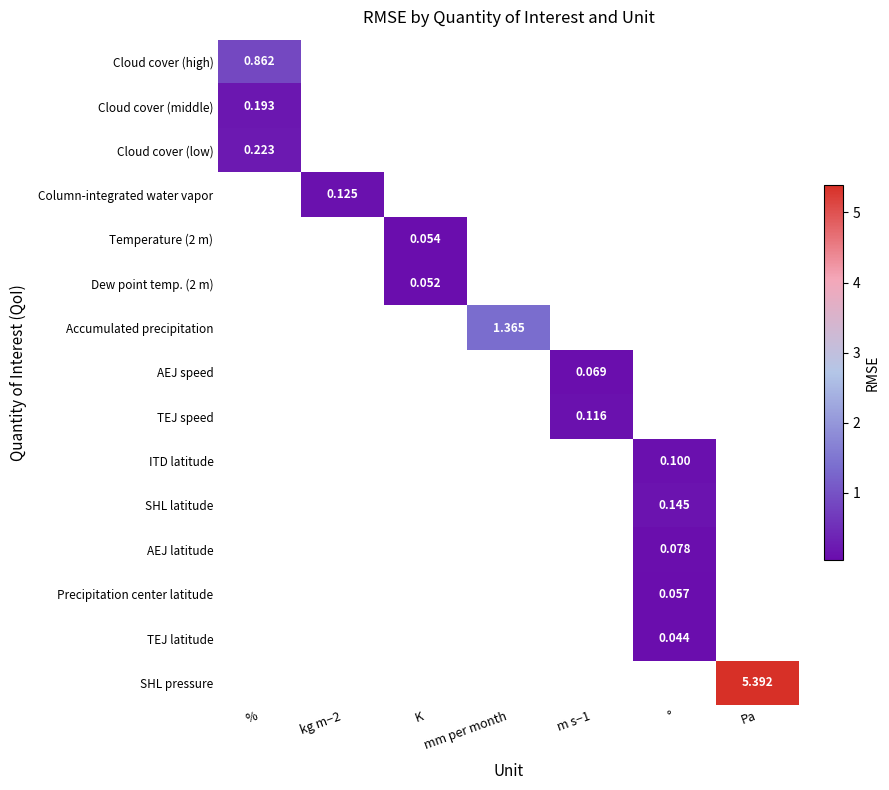

What is the greatest value displayed?

5.4